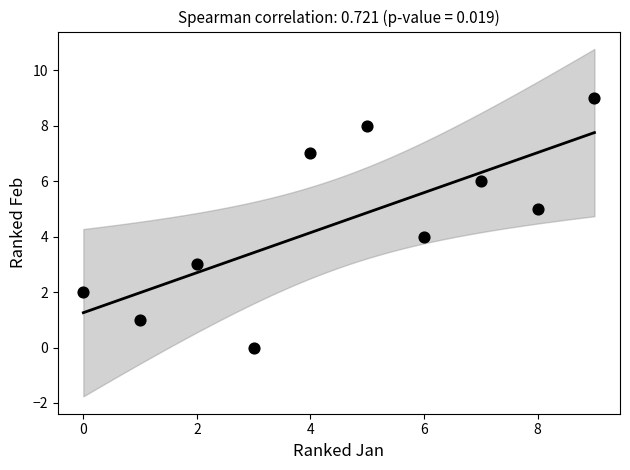

What is the average X value?

4